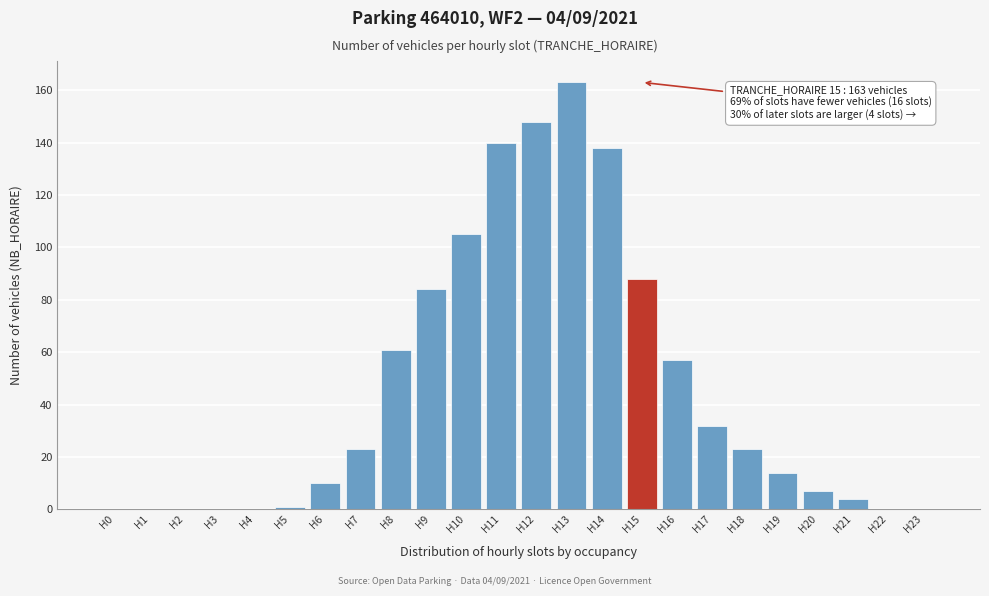

Reading left to right, transcribe all the data shown in this chart.

H0=0	H1=0	H2=0	H3=0	H4=0	H5=1	H6=10	H7=23	H8=61	H9=84	H10=105	H11=140	H12=148	H13=163	H14=138	H15=88	H16=57	H17=32	H18=23	H19=14	H20=7	H21=4	H22=0	H23=0